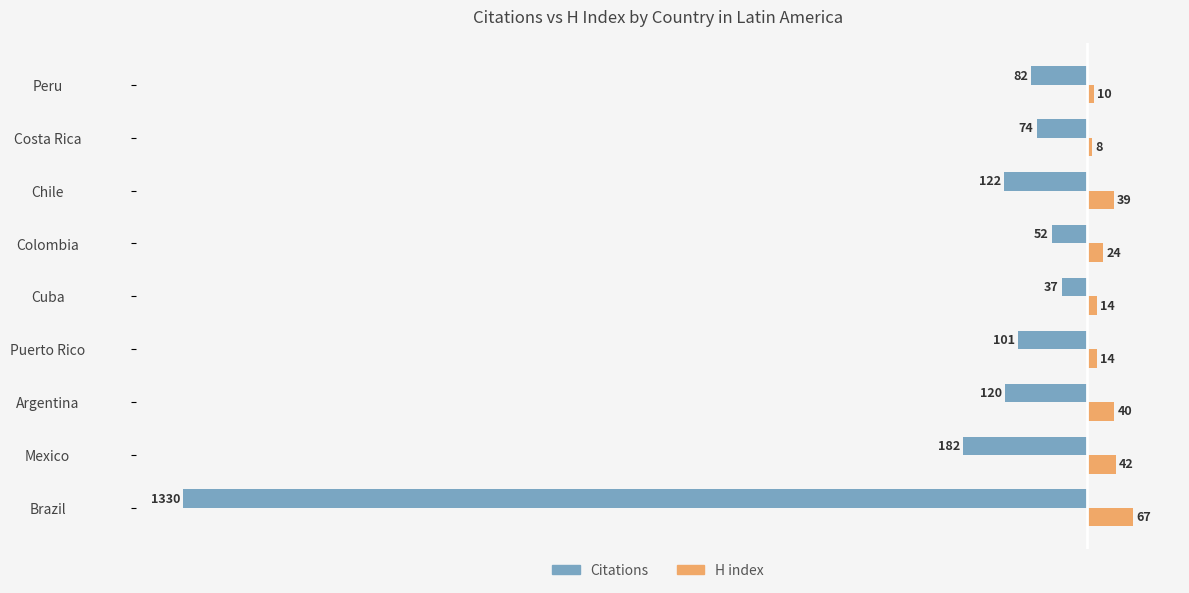

How many values in the Citations series exceed -101?

4